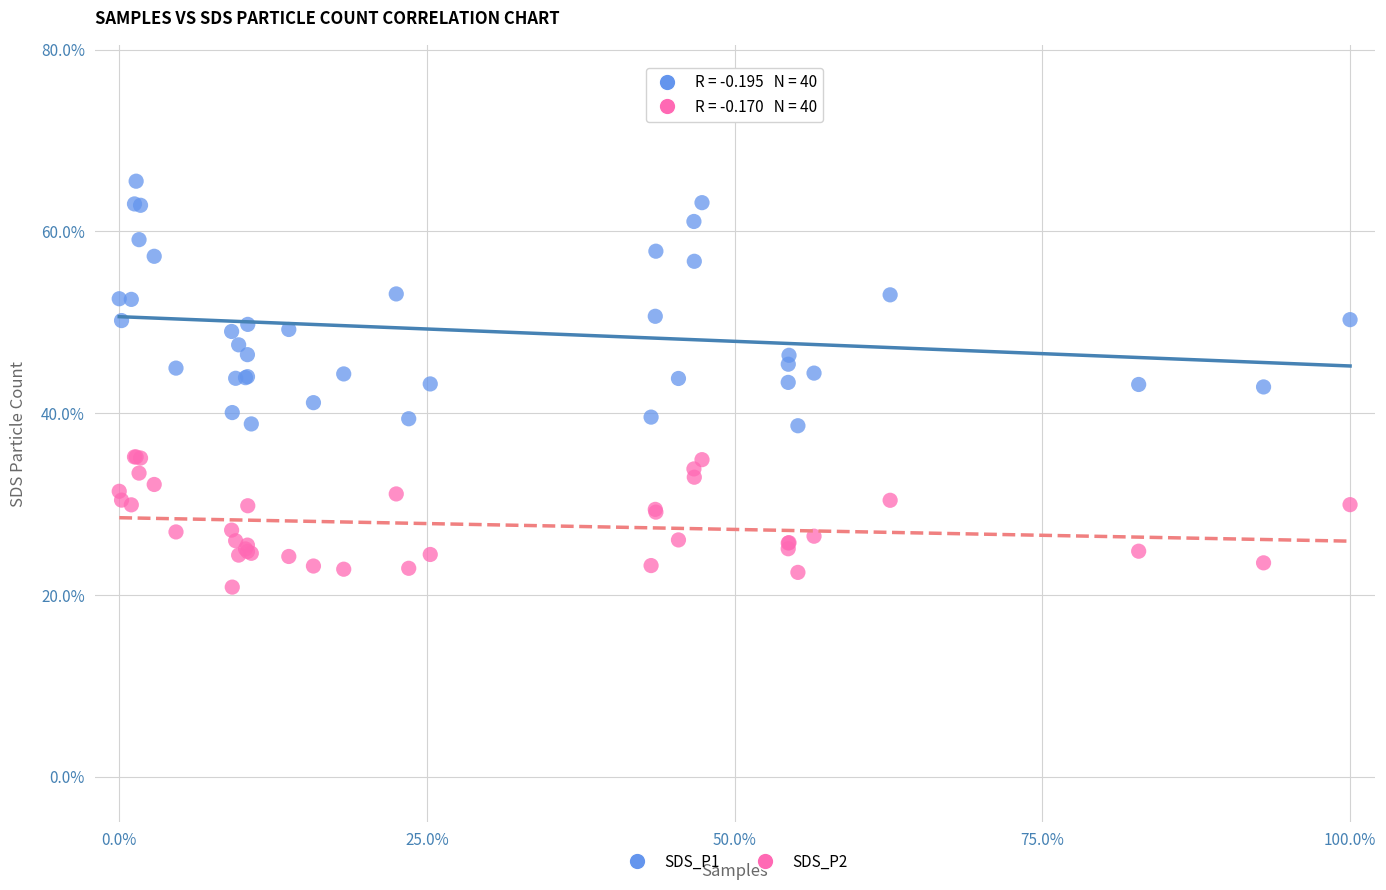

What are all the series names shown in the legend?

SDS_P1, SDS_P2